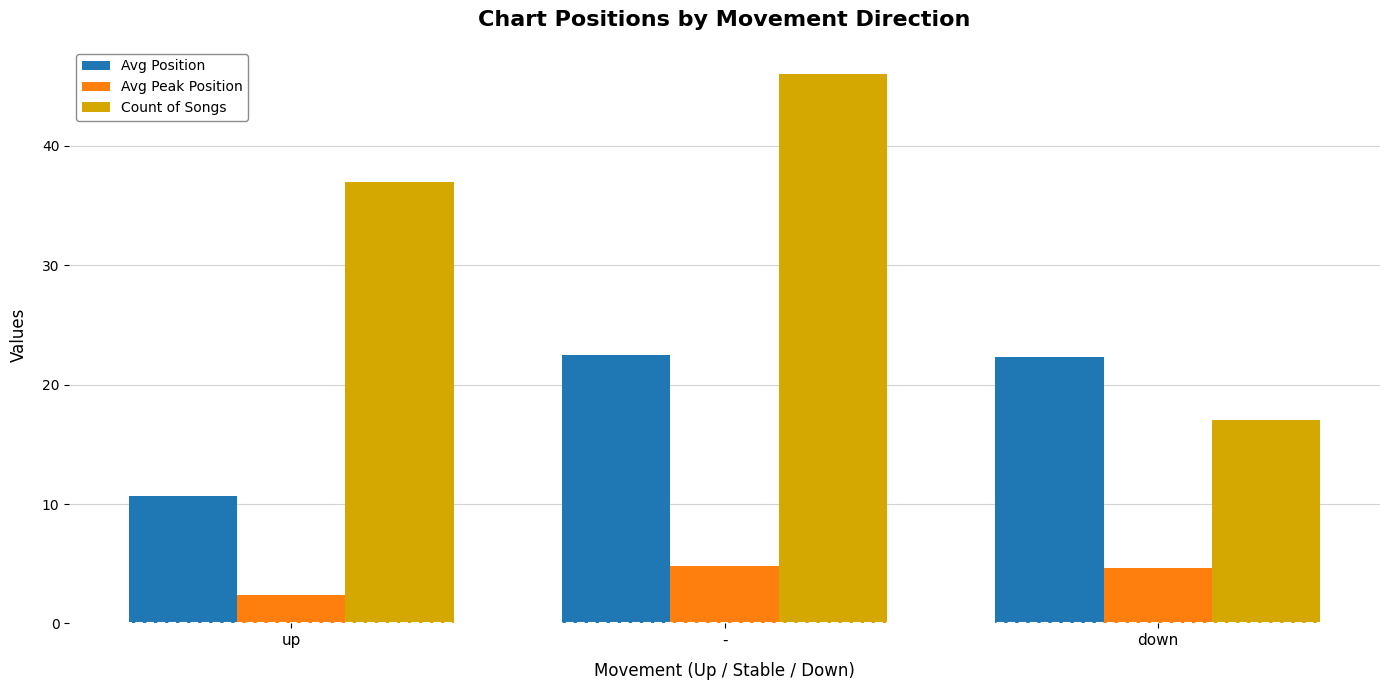

How many values in the Avg Peak Position series are below 4?

1